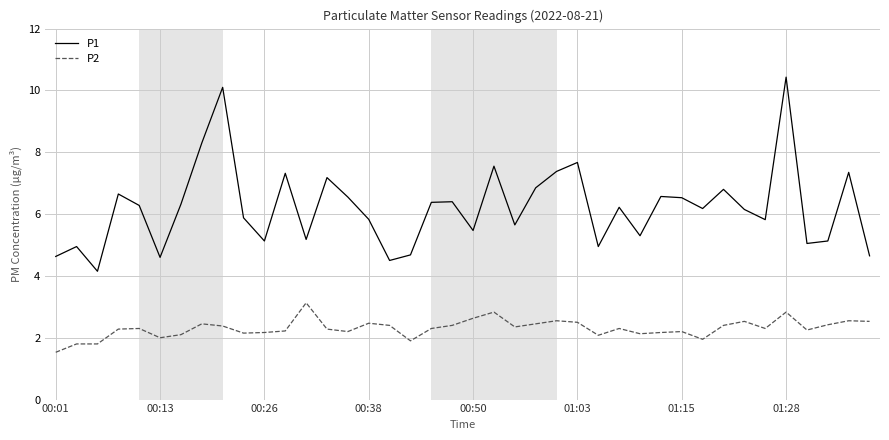

What is the highest value of the P2 series?

3.1